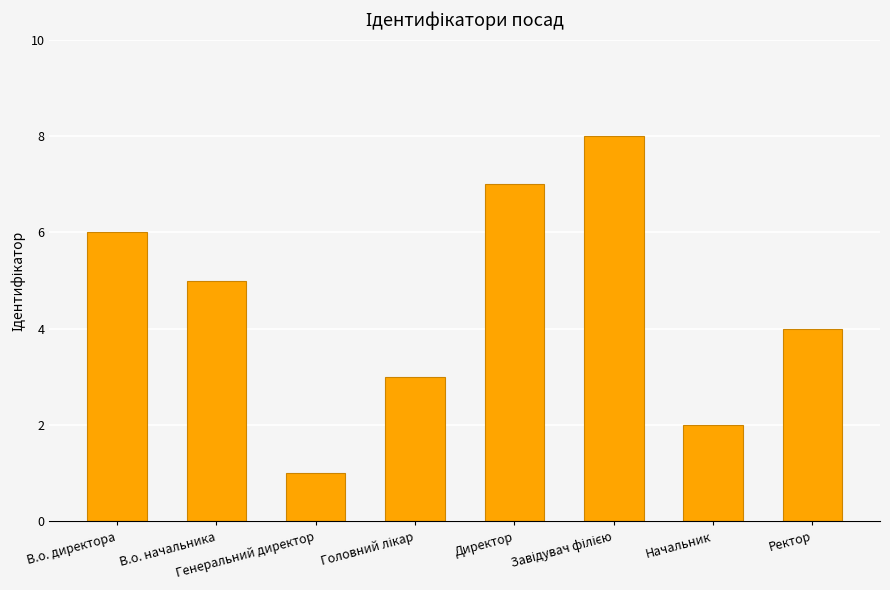

What position from the right is Начальник?

2